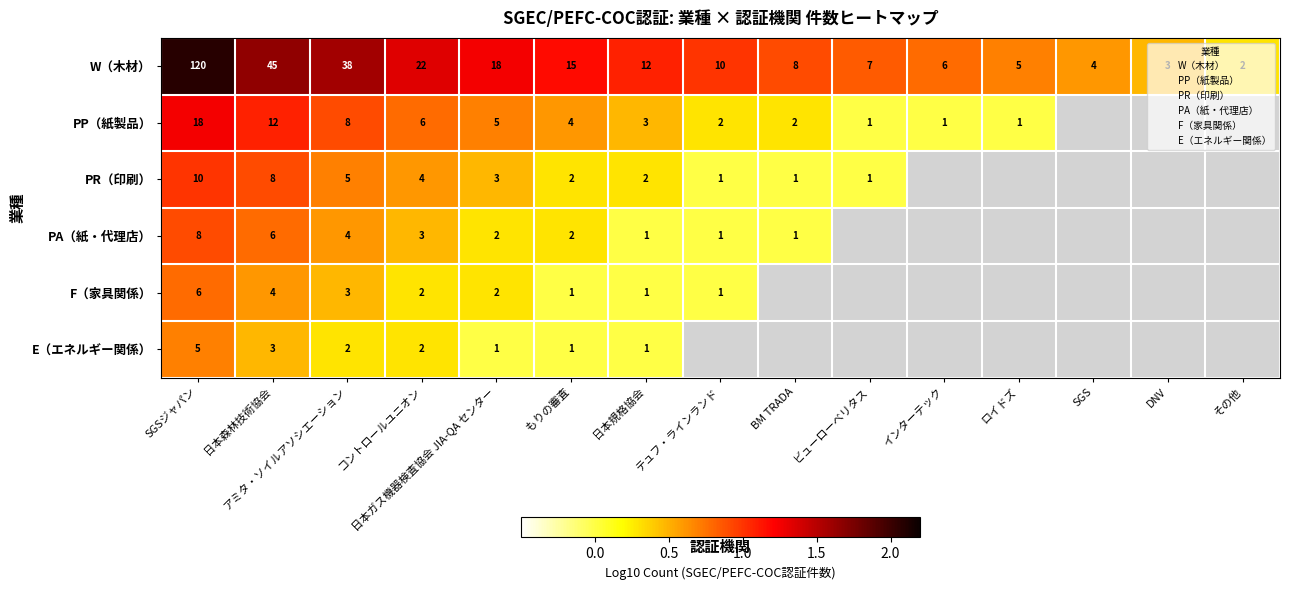

The PP（紙製品） series shows 1.3 at SGSジャパン. True or false?

True